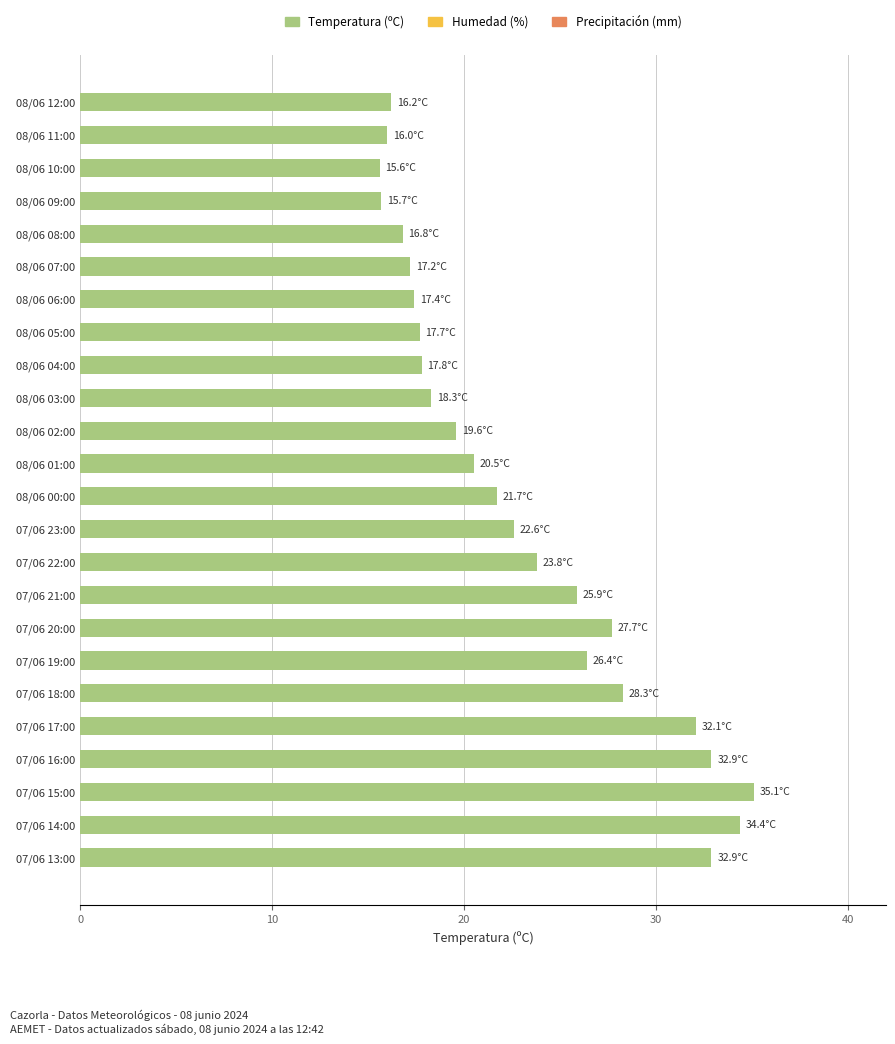

How many values exceed 21?

12